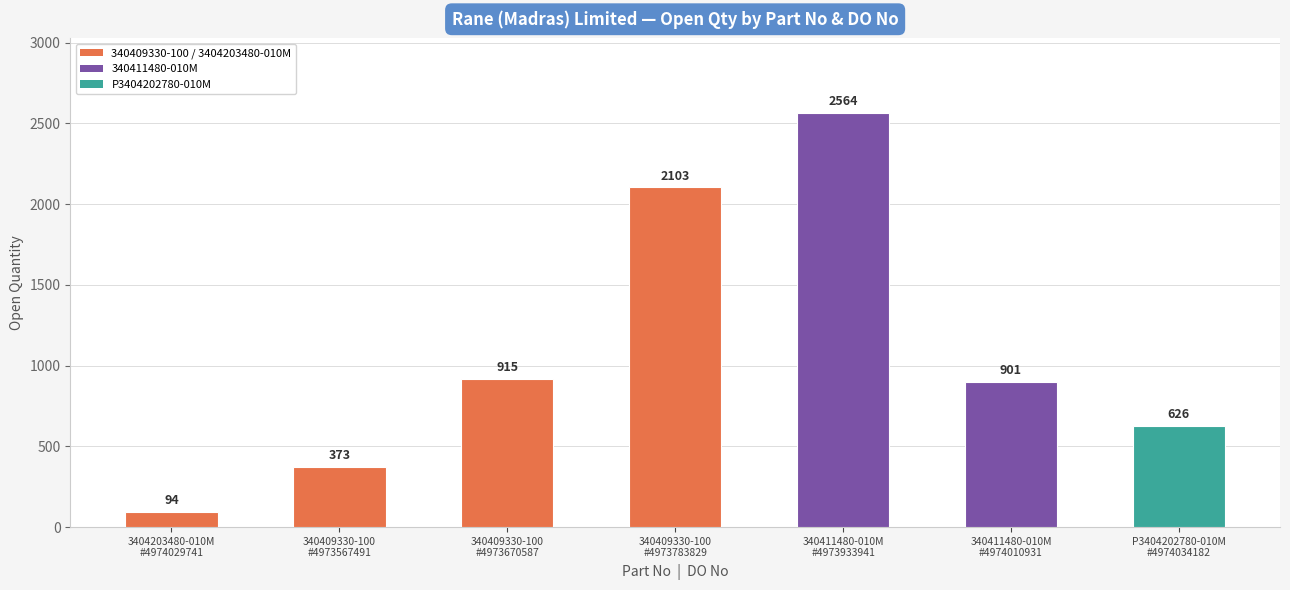

Does the chart contain stacked bars?

No